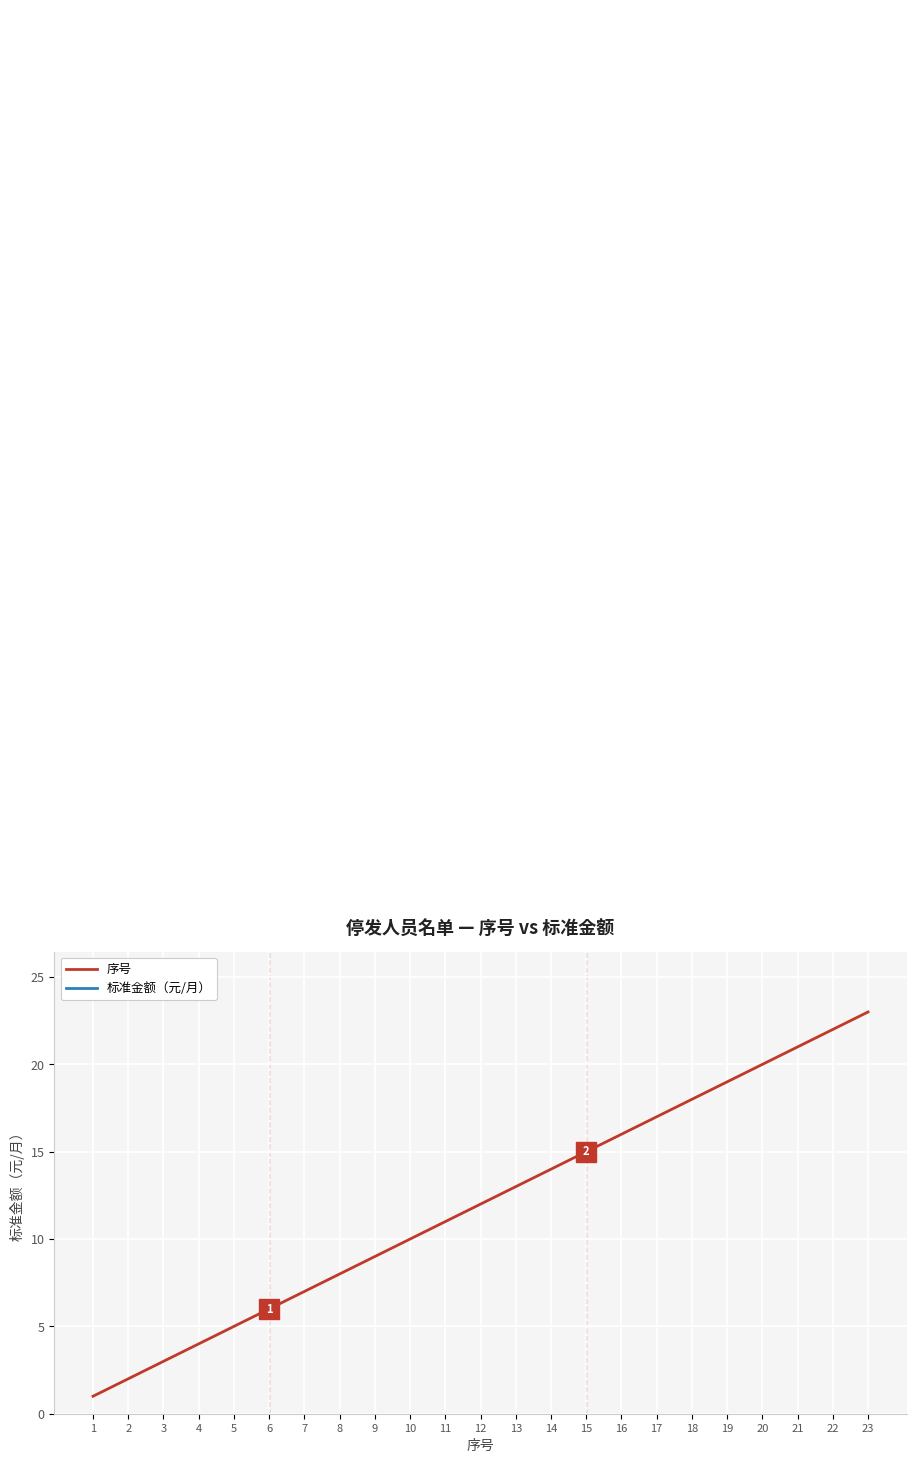

What is the difference between the highest and lowest values at 13?

57